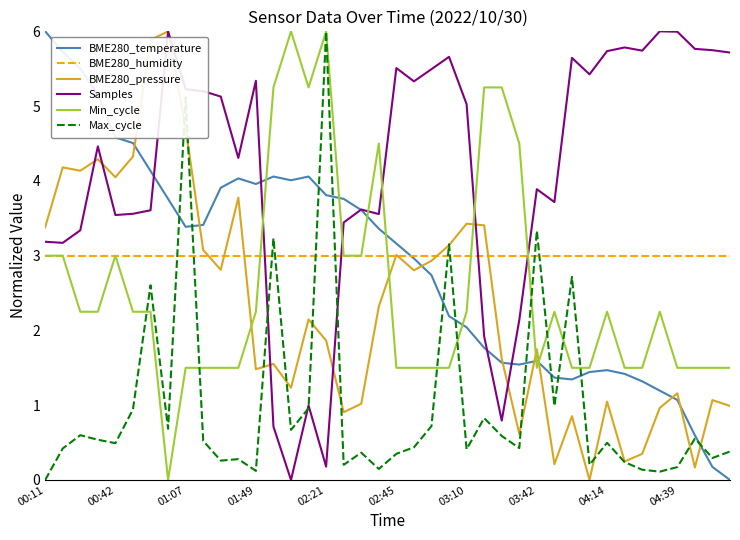

How many times do Min_cycle and Samples cross each other?

6